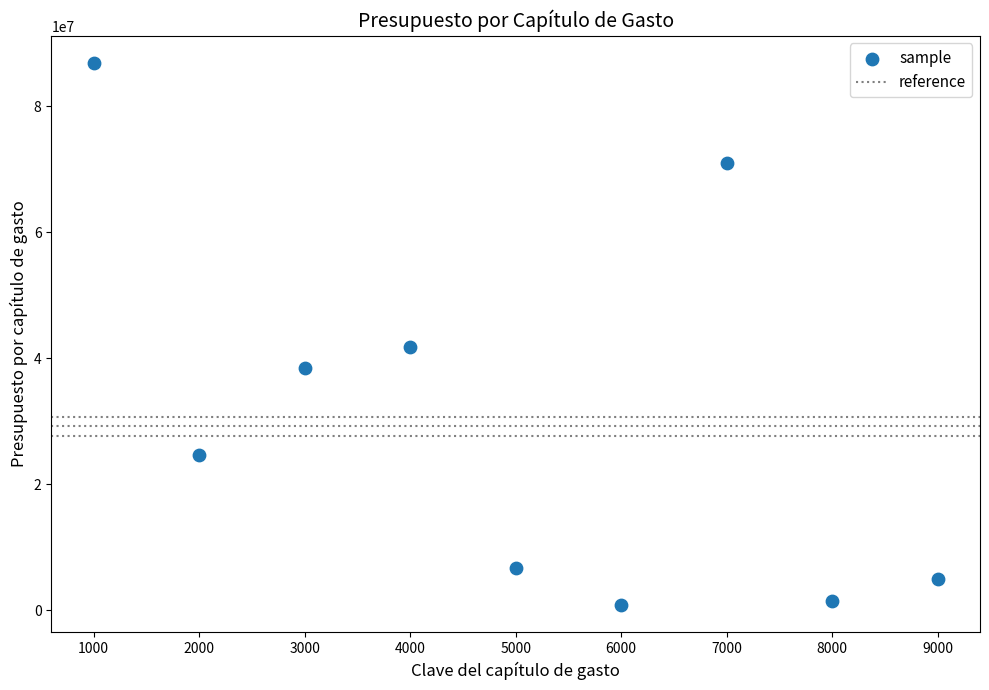

What is the range of Y values (max minus min)?

86077072.4